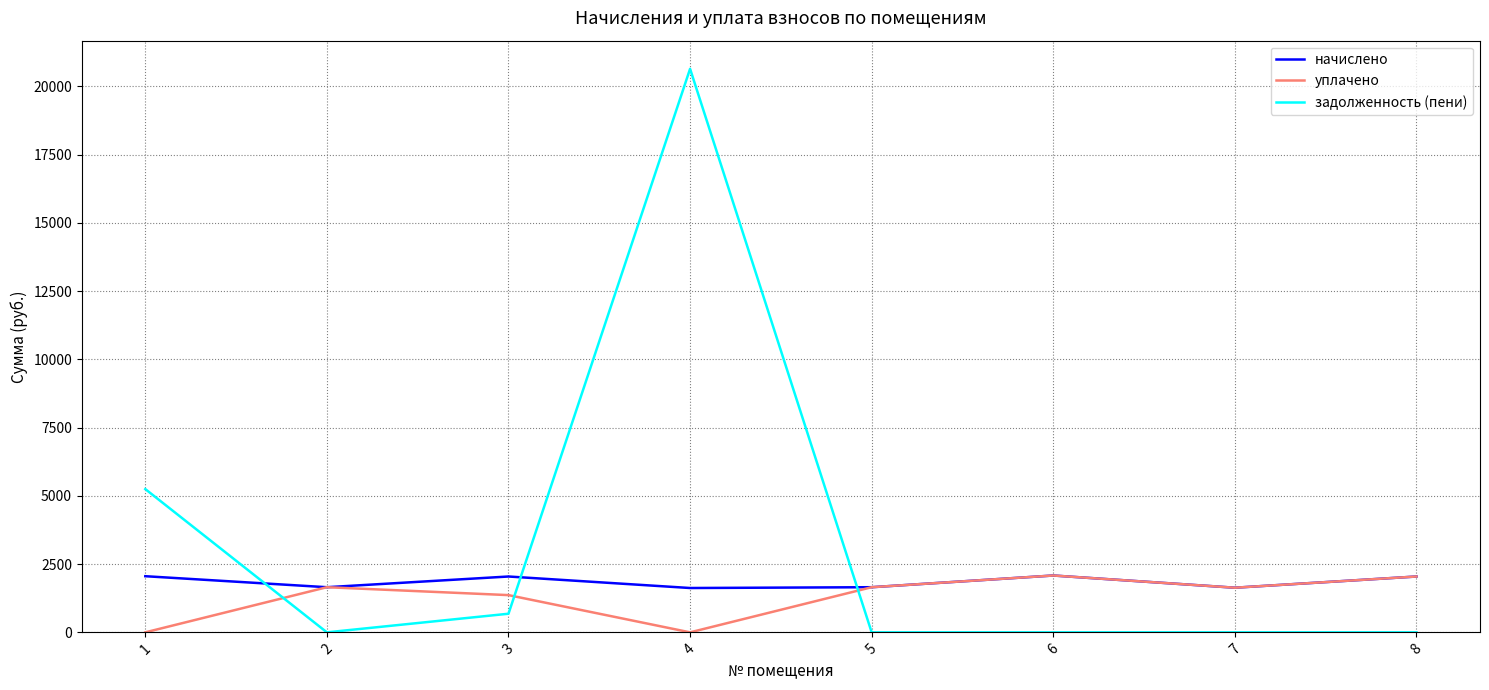

After their last crossing, which series has the higher values: задолженность (пени) or начислено?

начислено